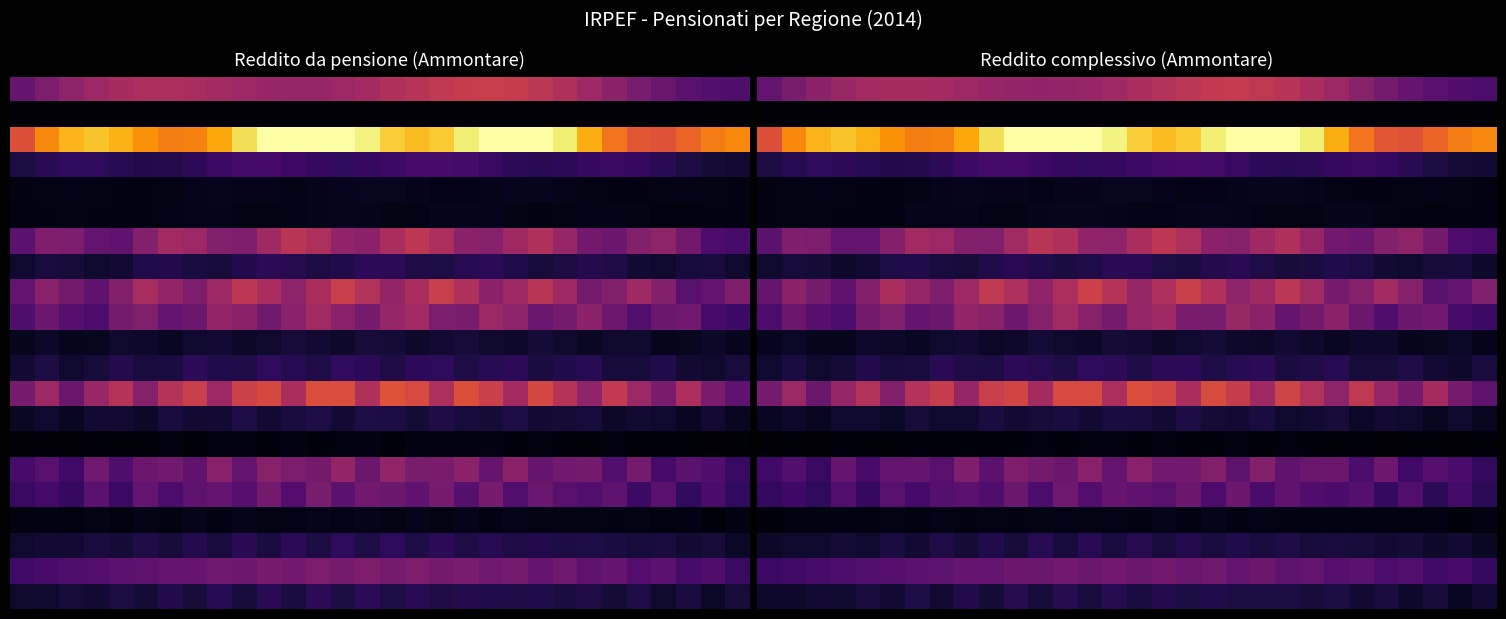

What is the difference between the highest and lowest values at 14?

0.9